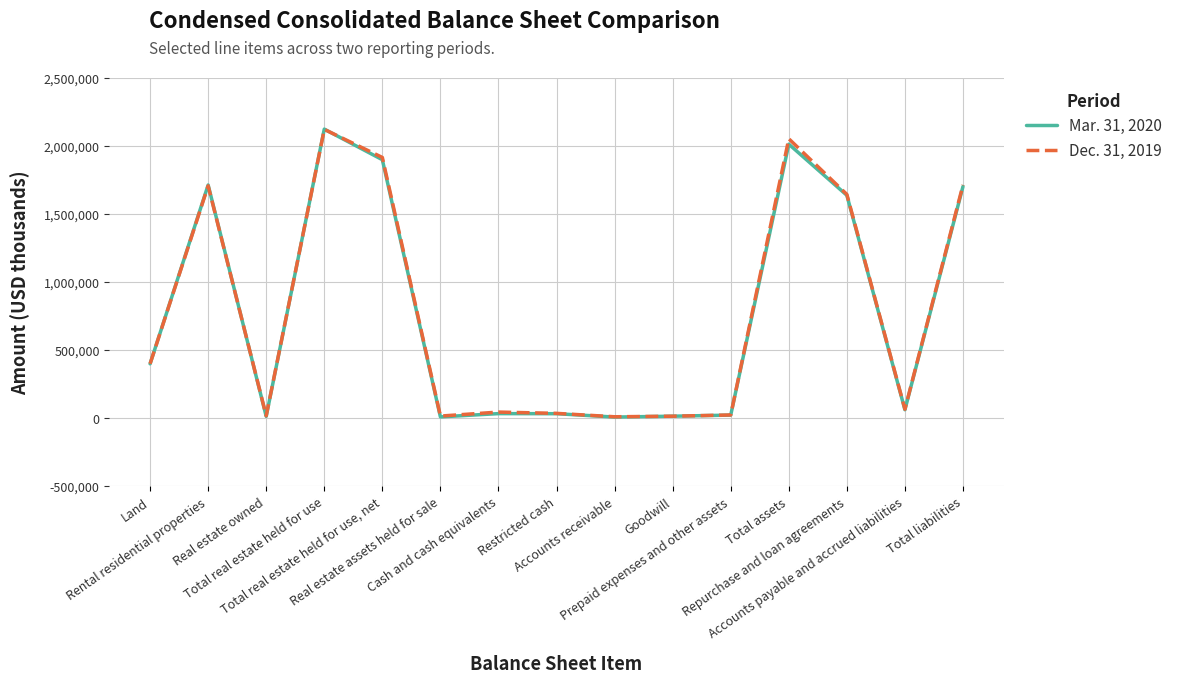

Between Real estate owned and Total liabilities, which series saw the biggest shift?

Dec. 31, 2019